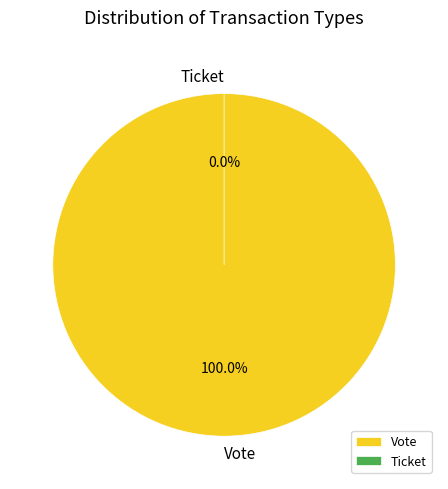

Which slice is the smallest?

Ticket